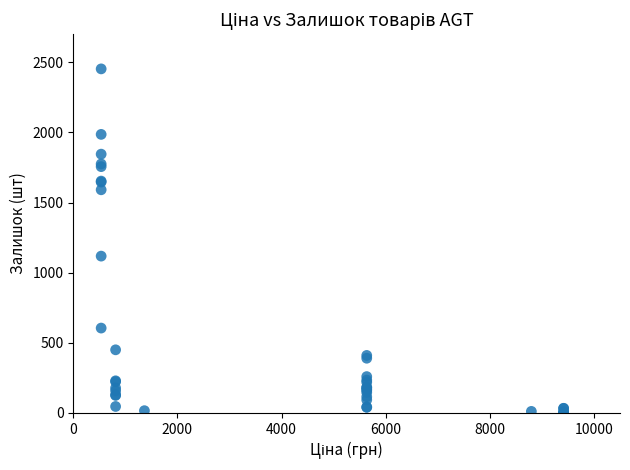

What Y value in the scatter plot is closest to 1226?

1118